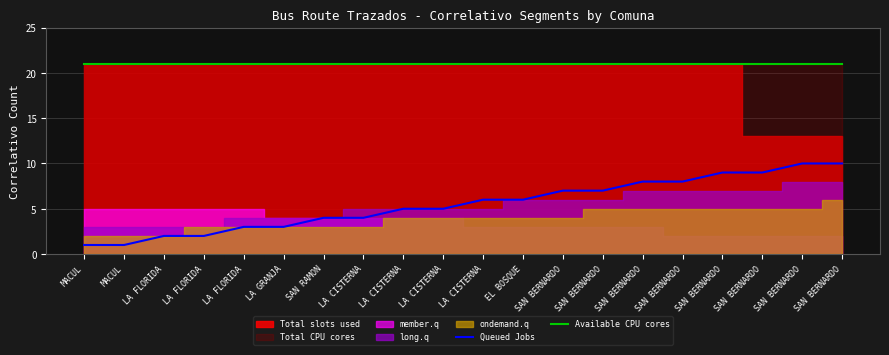

What is the highest value of the Available CPU cores series?

21